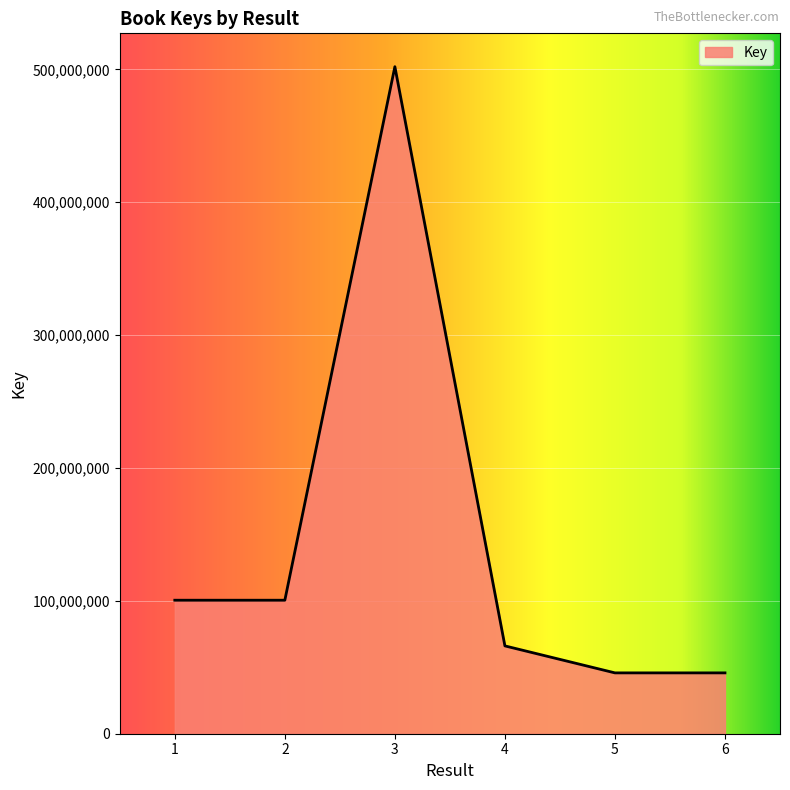

What is the smallest value displayed?

45790724